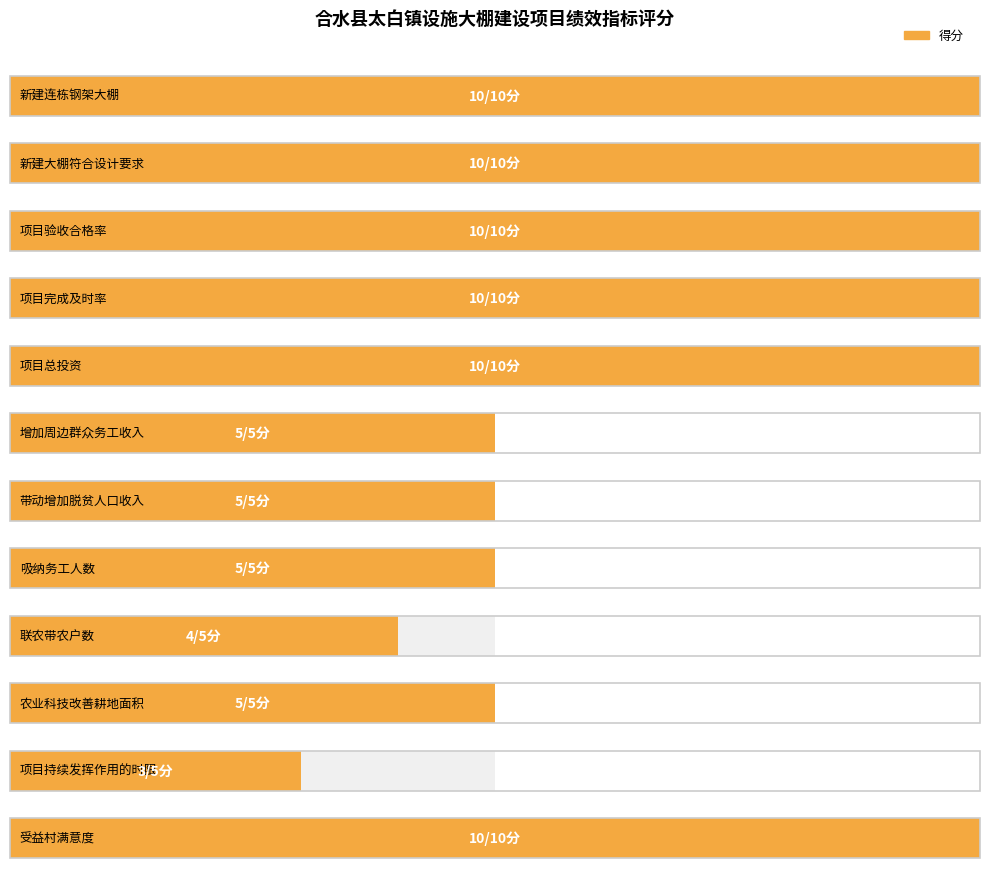

True or false: 分值 has a value of 2 at 项目持续发挥作用的时限.

False